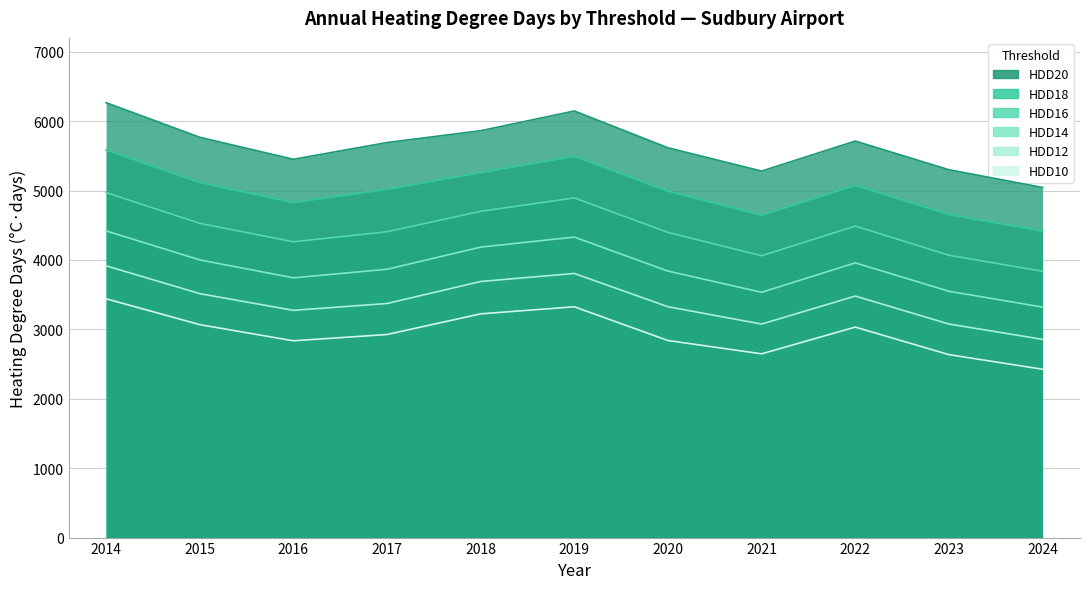

What is the value of the HDD20 point at the 2nd from the left?

5768.2